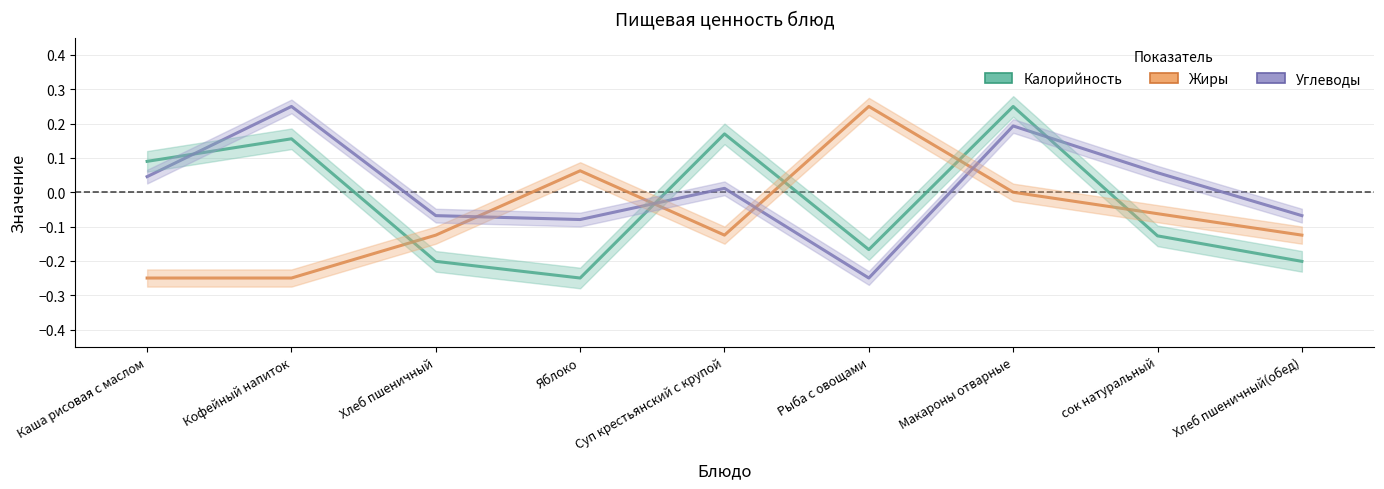

What are all the series names shown in the legend?

Калорийность, Жиры, Углеводы